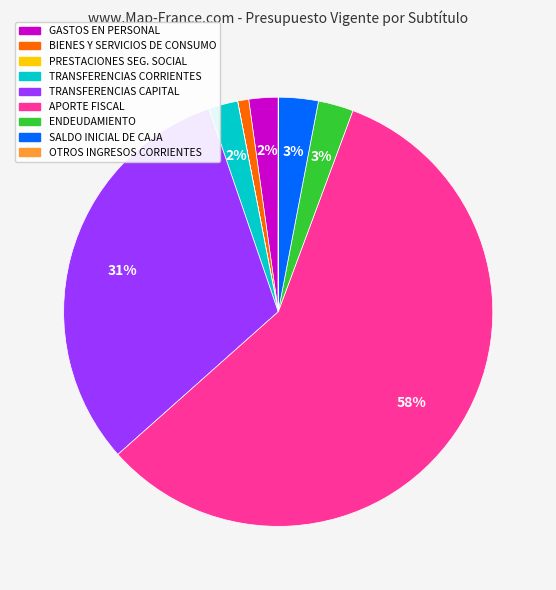

Which category accounts for the majority?

APORTE FISCAL